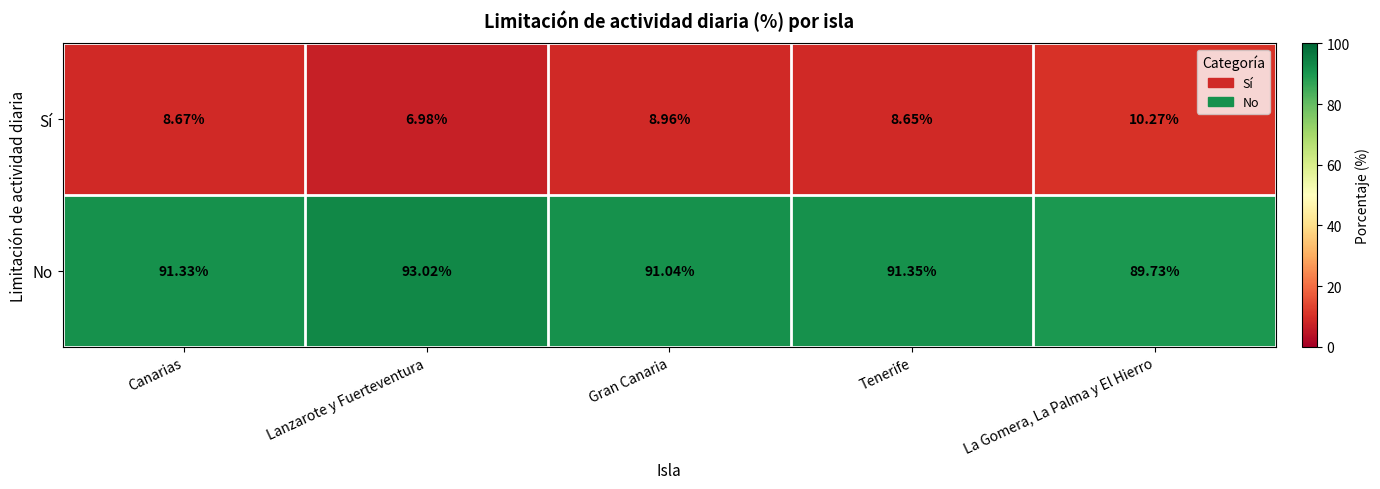

Where is No nearest to the value 91?

Gran Canaria